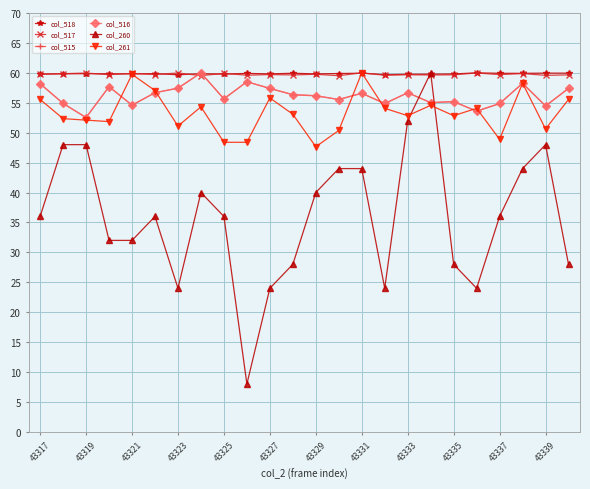

Does the chart have visible grid lines?

Yes